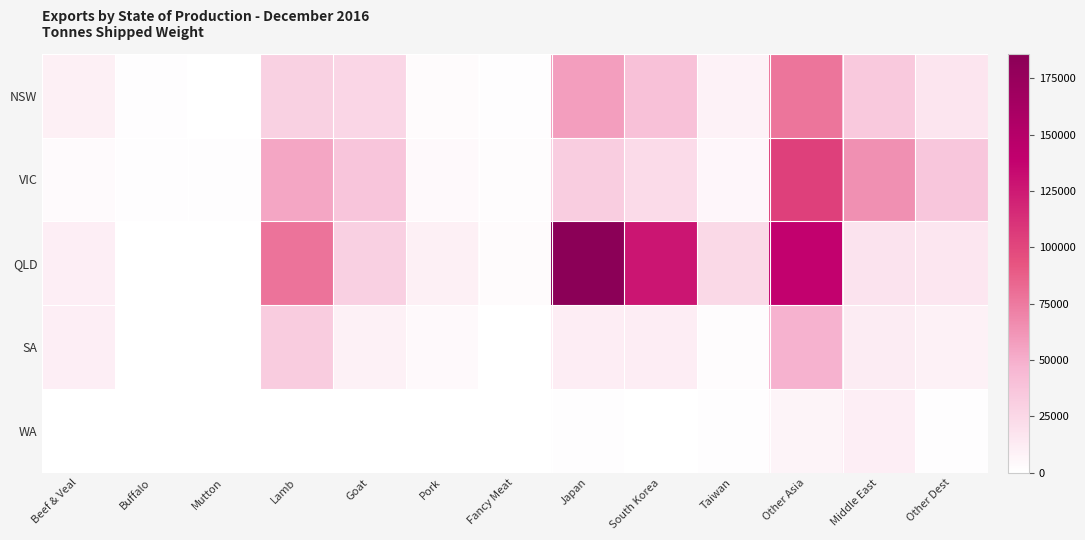

What is the spread (max minus min) of values at Japan?

184606.0